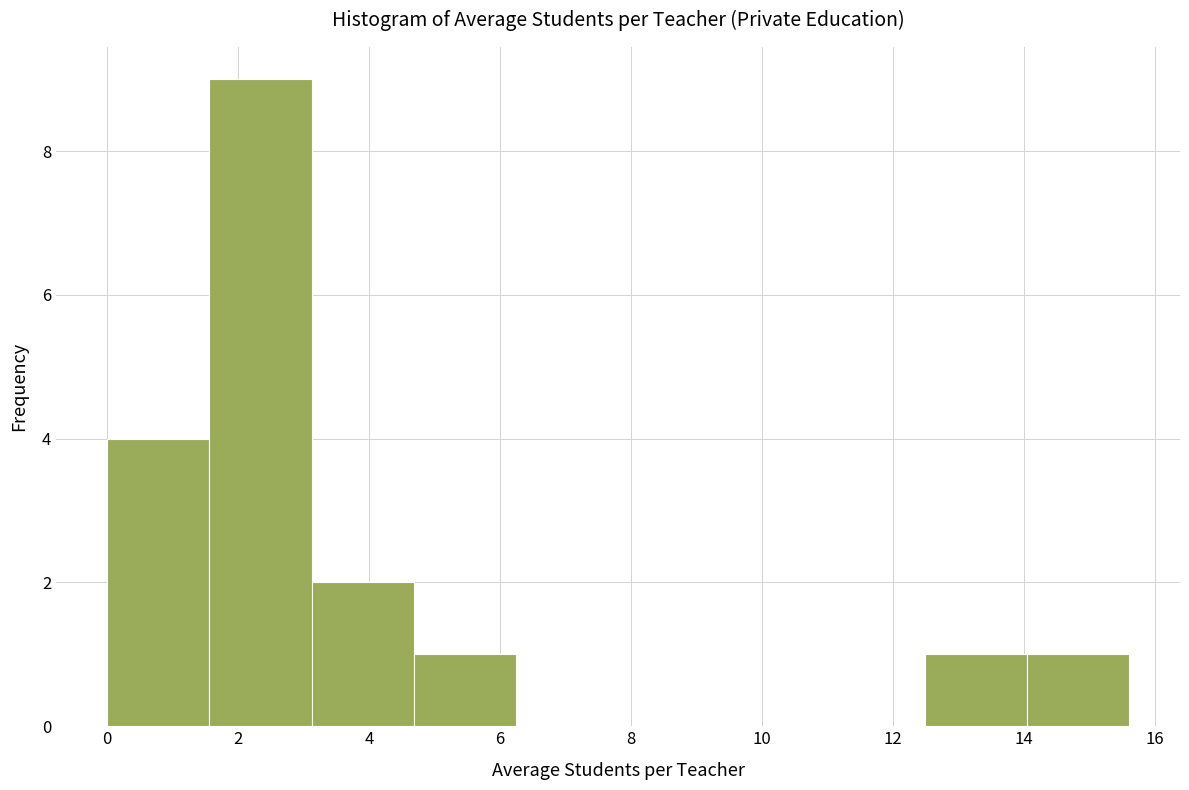

Which range on the x-axis has the tallest bar?

1.56 to 3.12